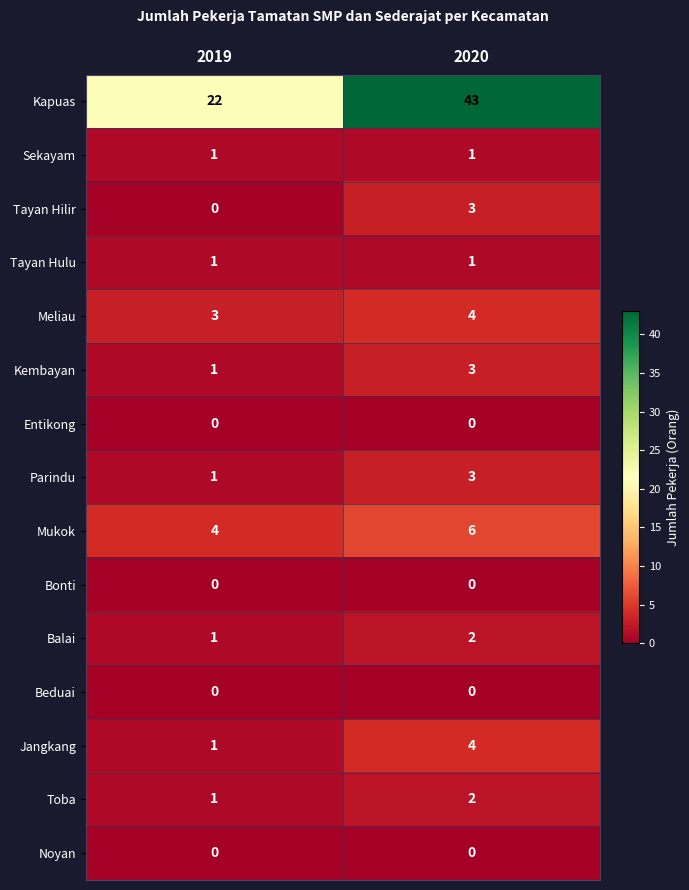

Is it true that Kembayan equals 2 at 2019?

False